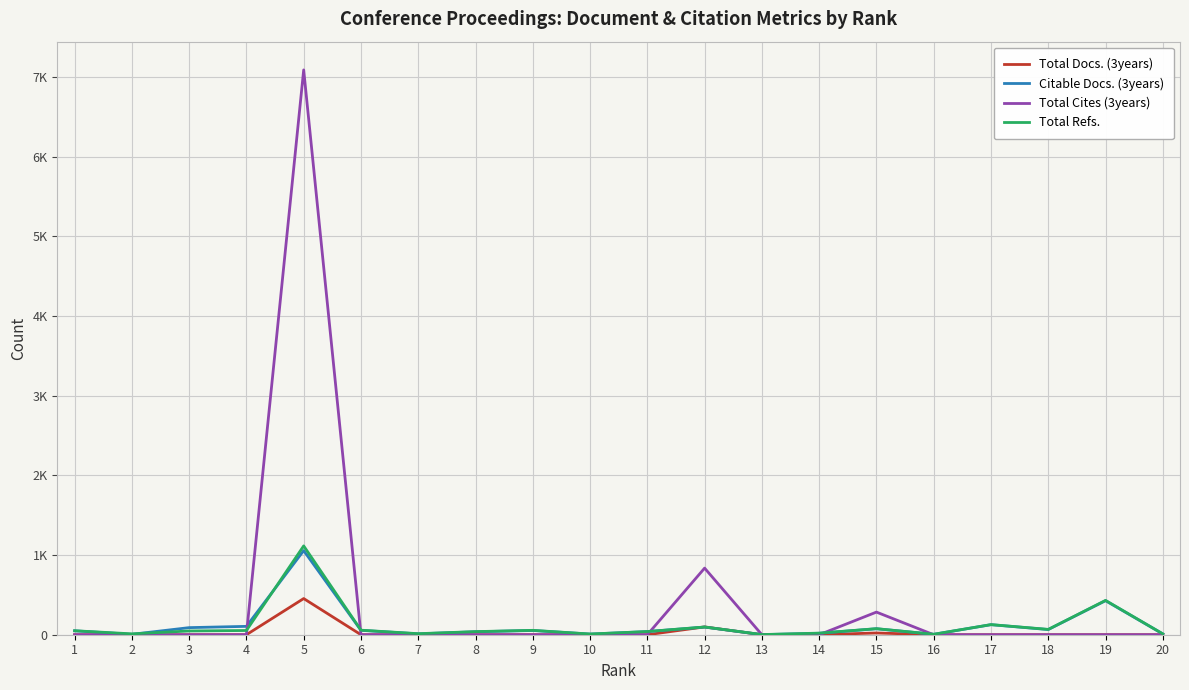

Which series has the largest total across all categories?

Total Cites (3years)